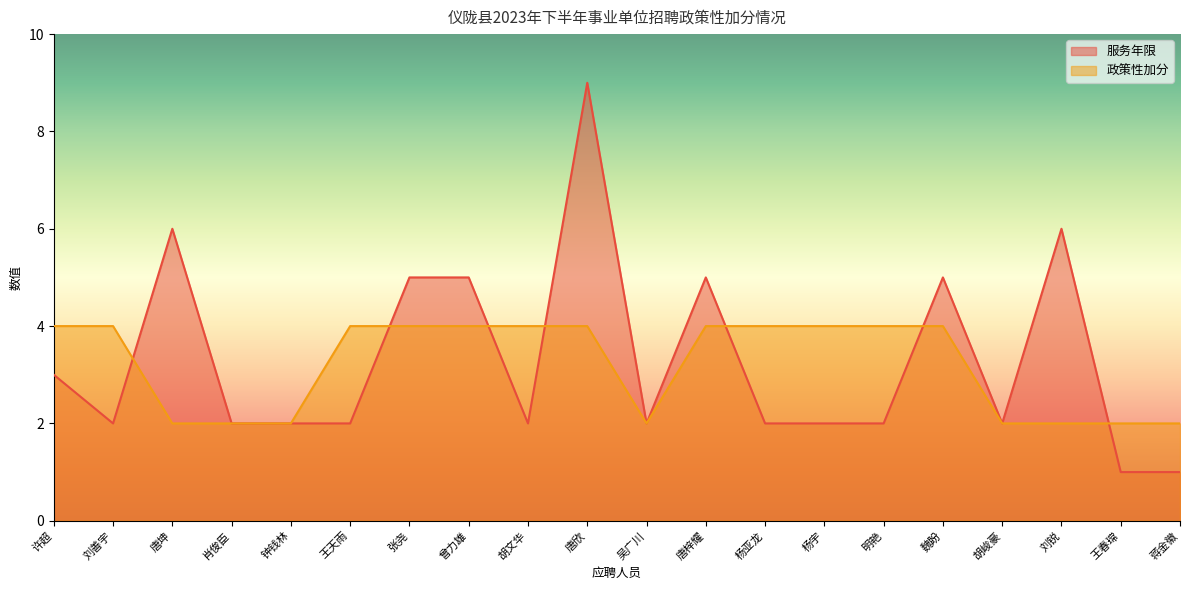

What is the spread (max minus min) of values at 杨宇?

2